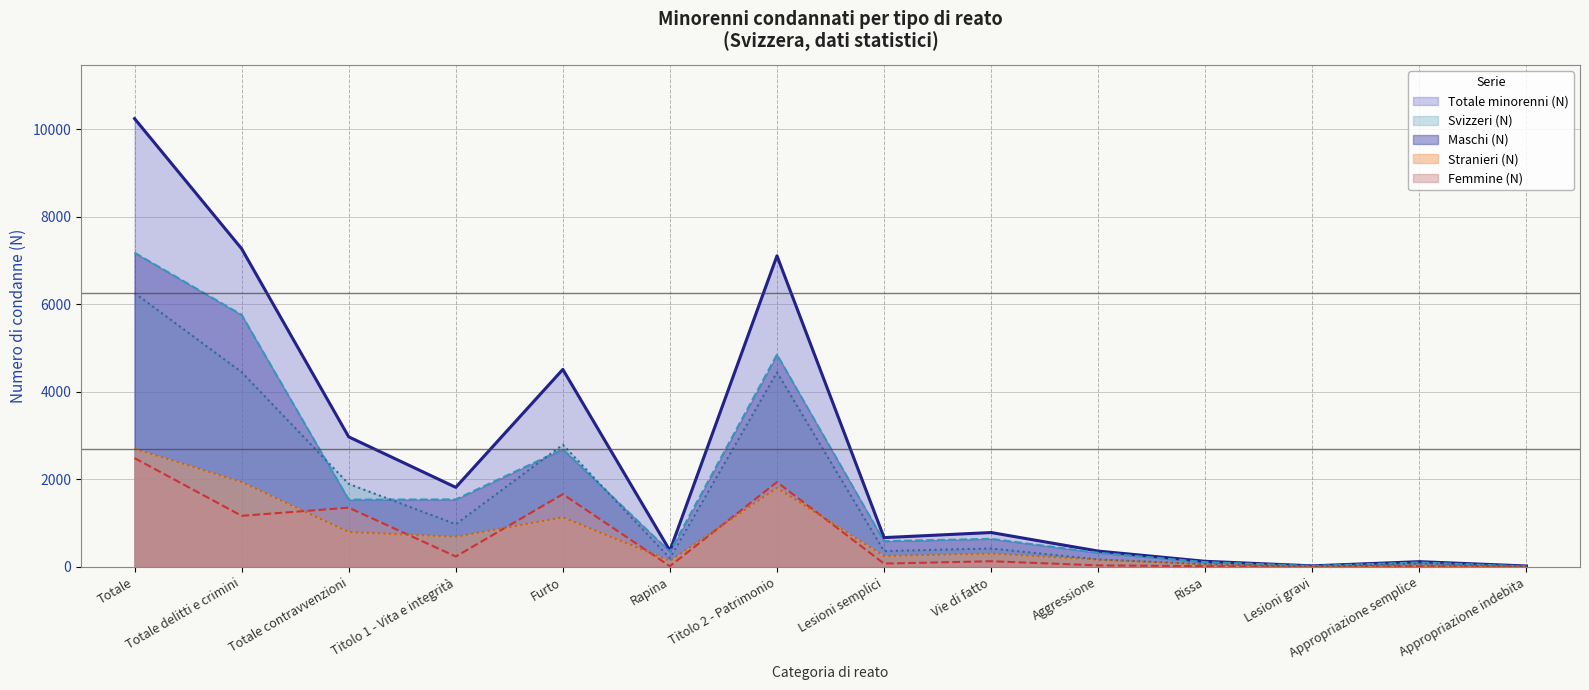

What is the difference between the highest and lowest values at Totale contravvenzioni?

2175